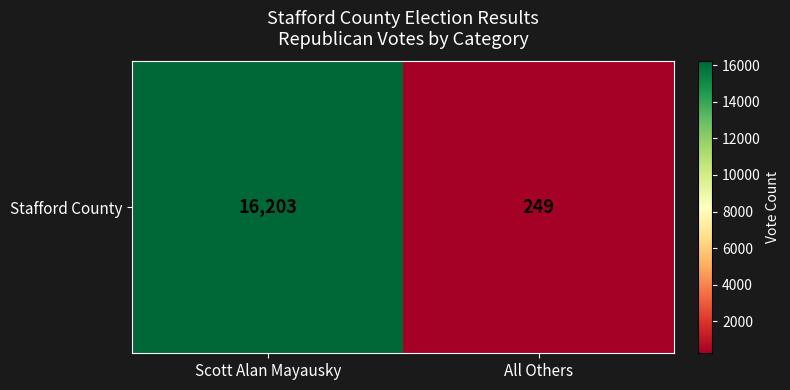

What is the sum of all values?

16452